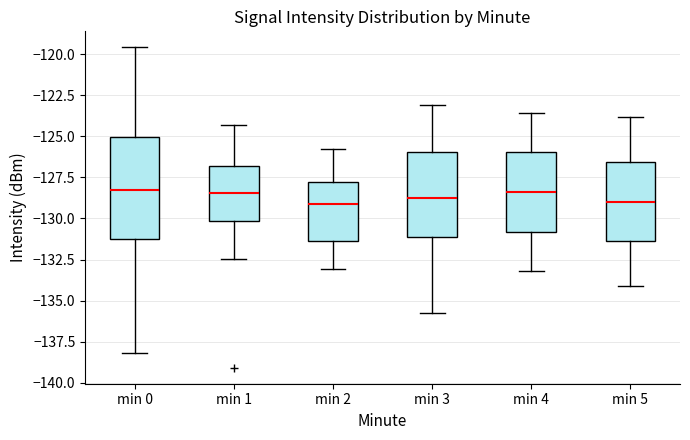

Where does the median line of the box for min 3 sit on the y-axis? The values are not printed on the chart, so give them approximately, as read against the axis.

-129.0